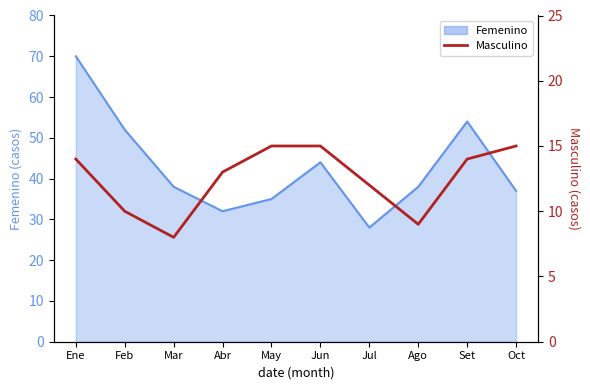

Read the value at Feb.

10